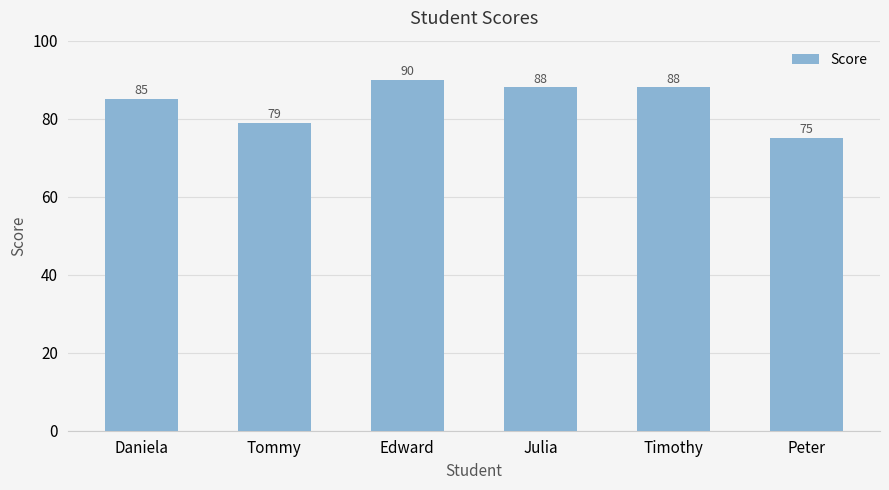

Reading left to right, list all the values displayed in this chart.

Daniela=85	Tommy=79	Edward=90	Julia=88	Timothy=88	Peter=75